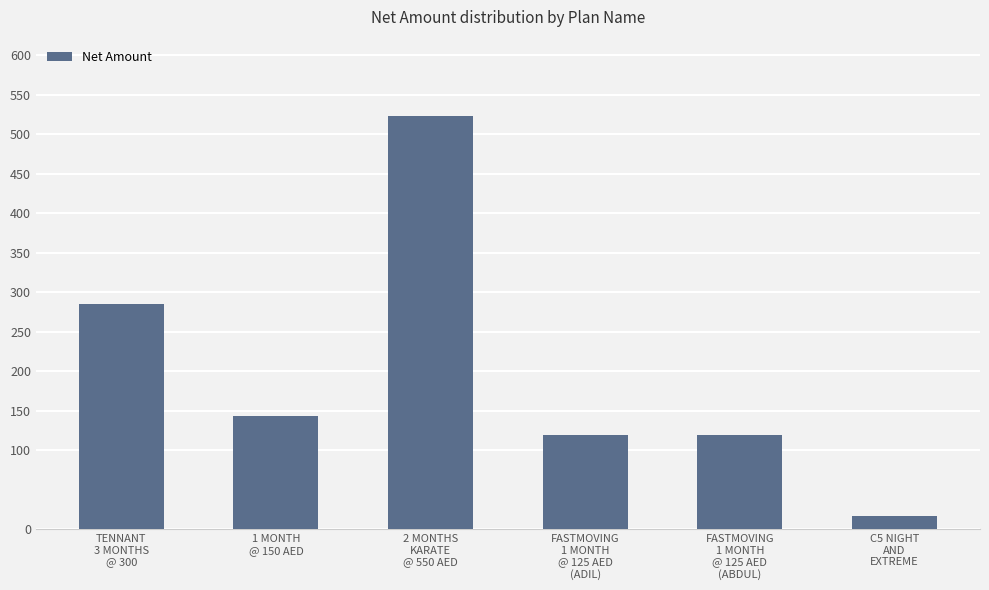

What is the minimum value shown in the chart?

16.2